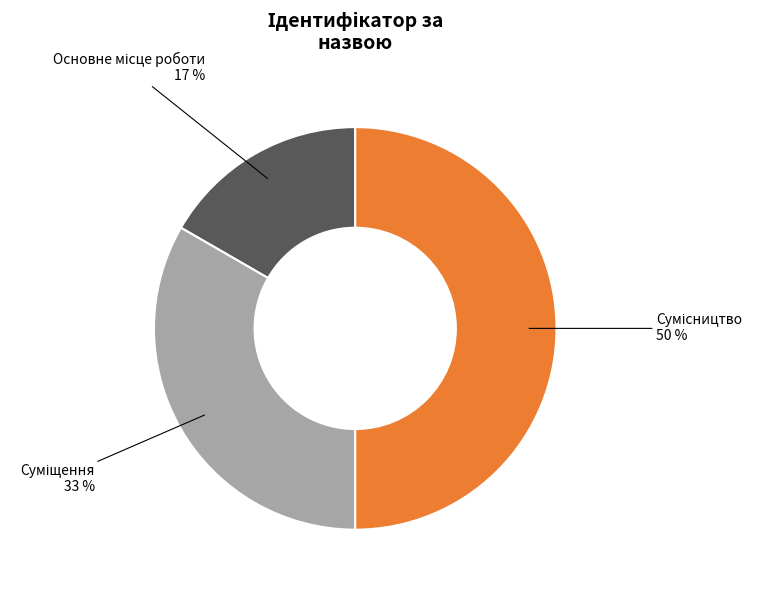

To the nearest percent, what is the average slice percentage?

33%